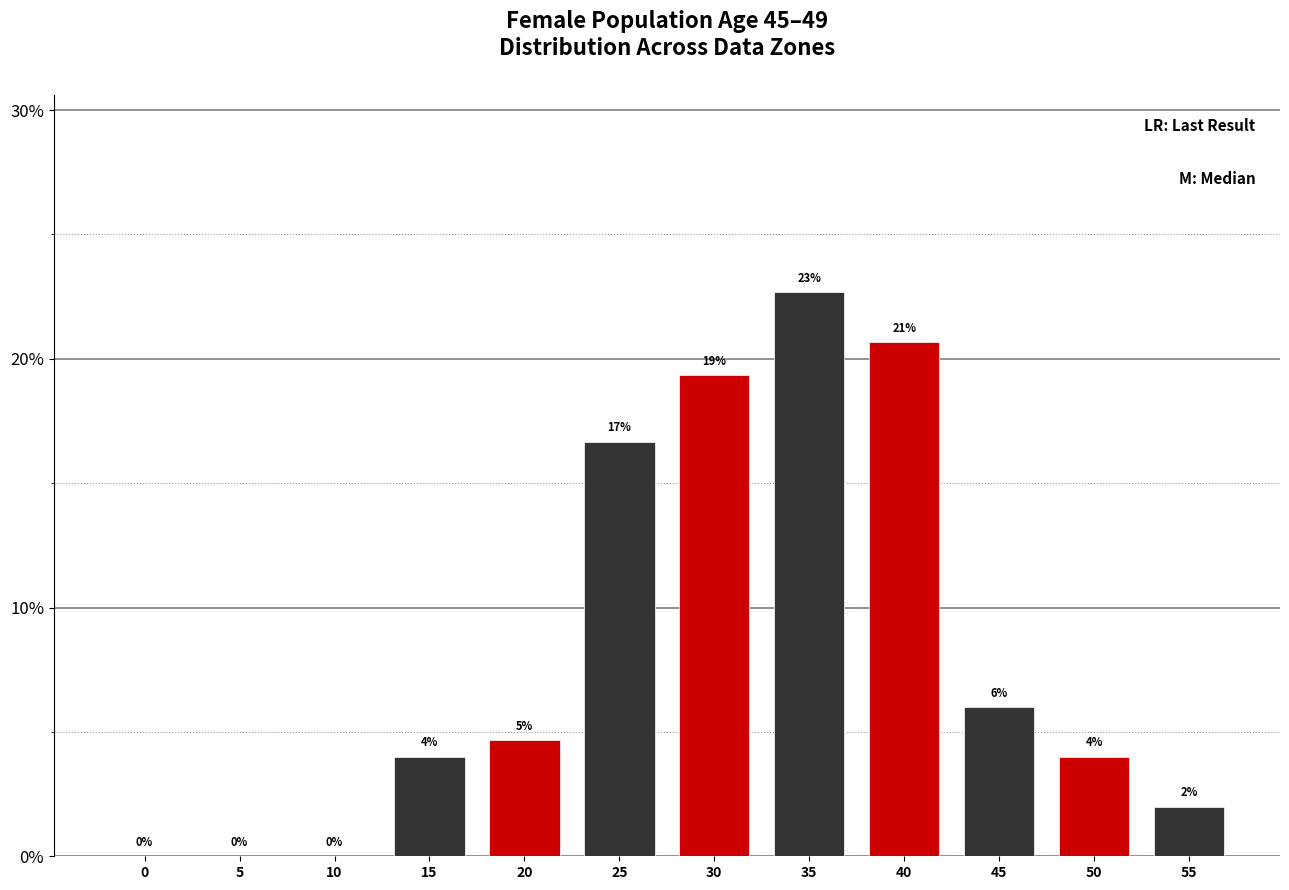

Which has a higher value, 25 or 45?

25